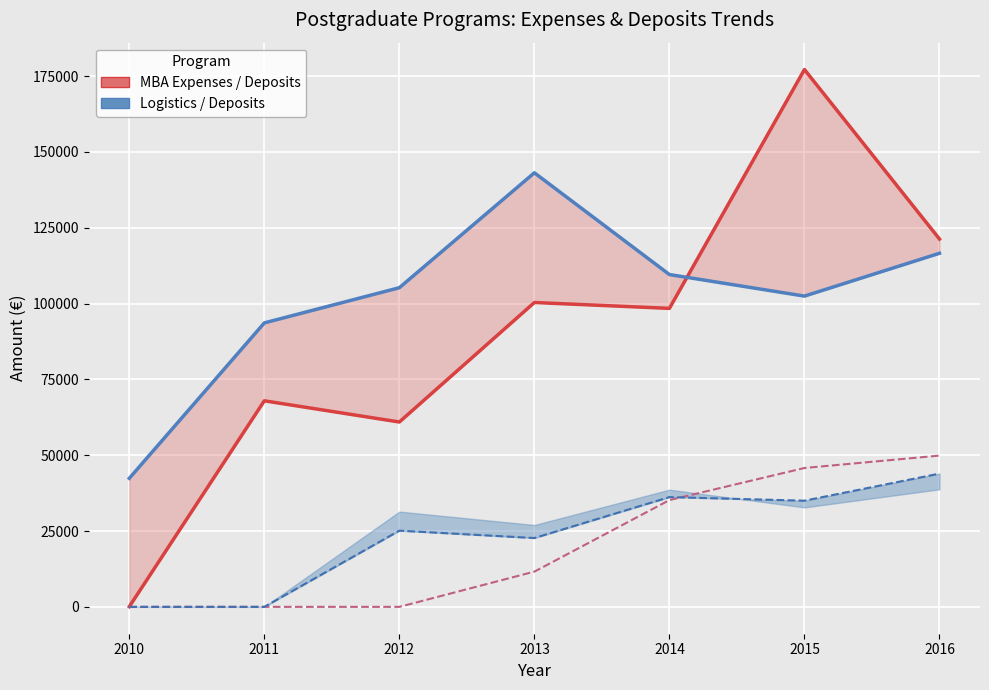

True or false: MBA Expenses and Logistics Expenses cross at least once.

False